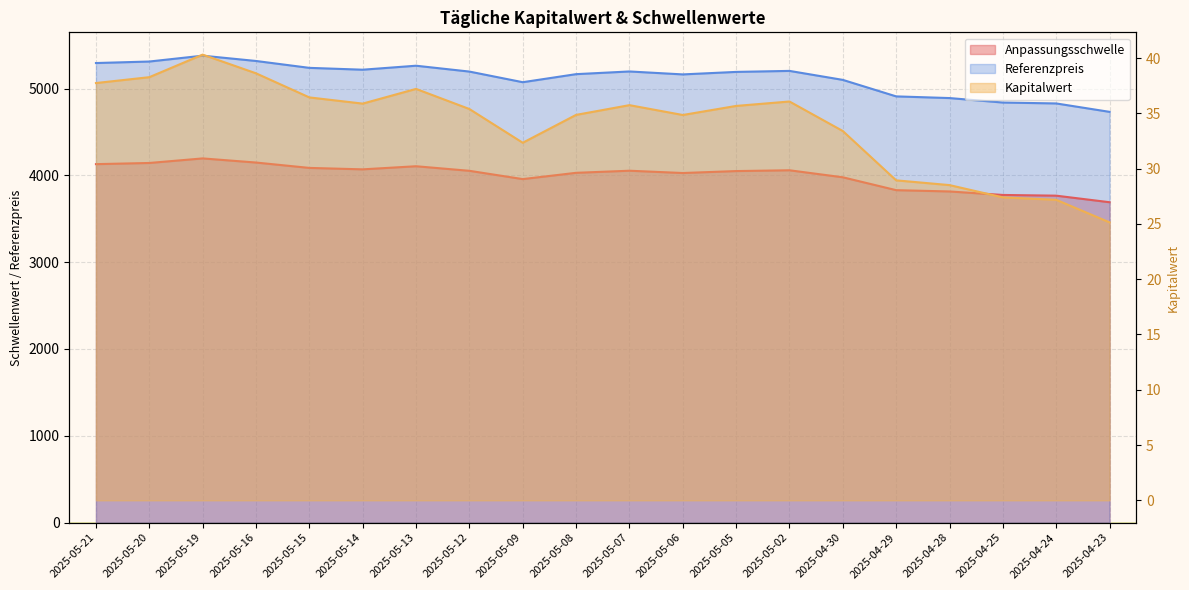

What position from the right is 2025-05-13?

14